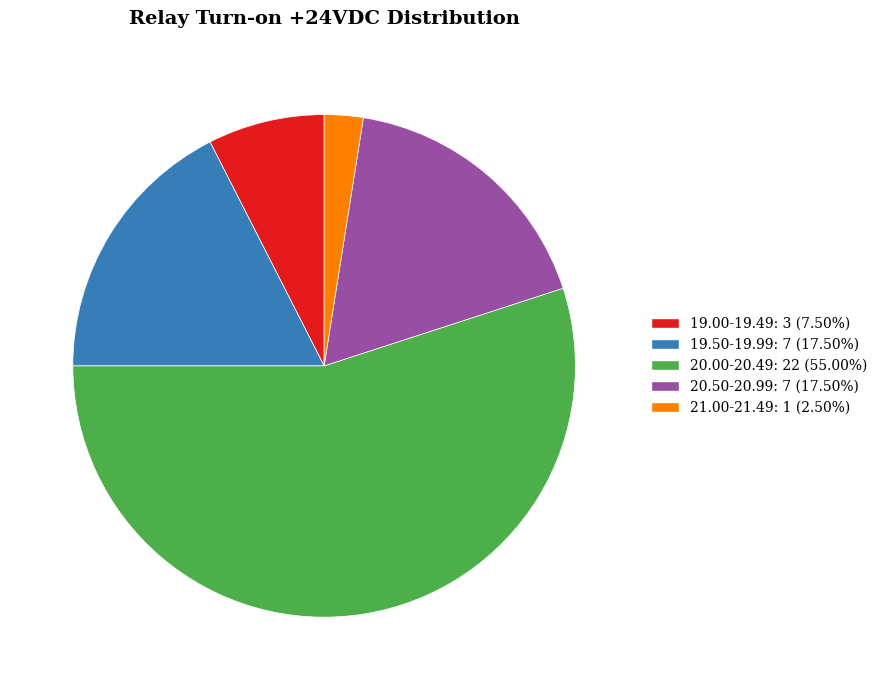

Does any single category account for the majority?

Yes